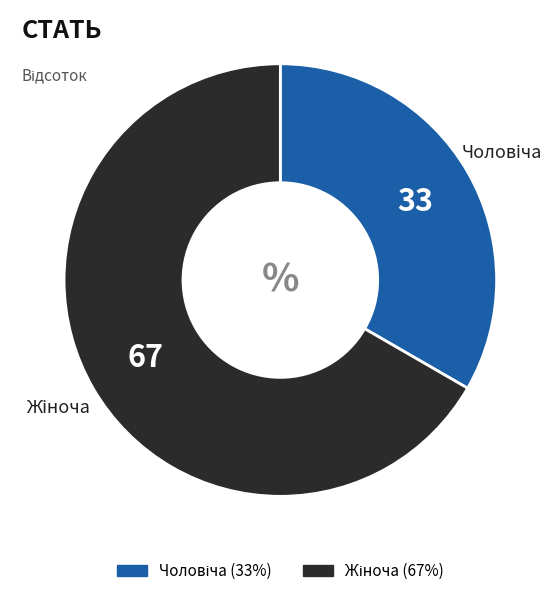

Is there any slice that represents more than half of the pie?

Yes